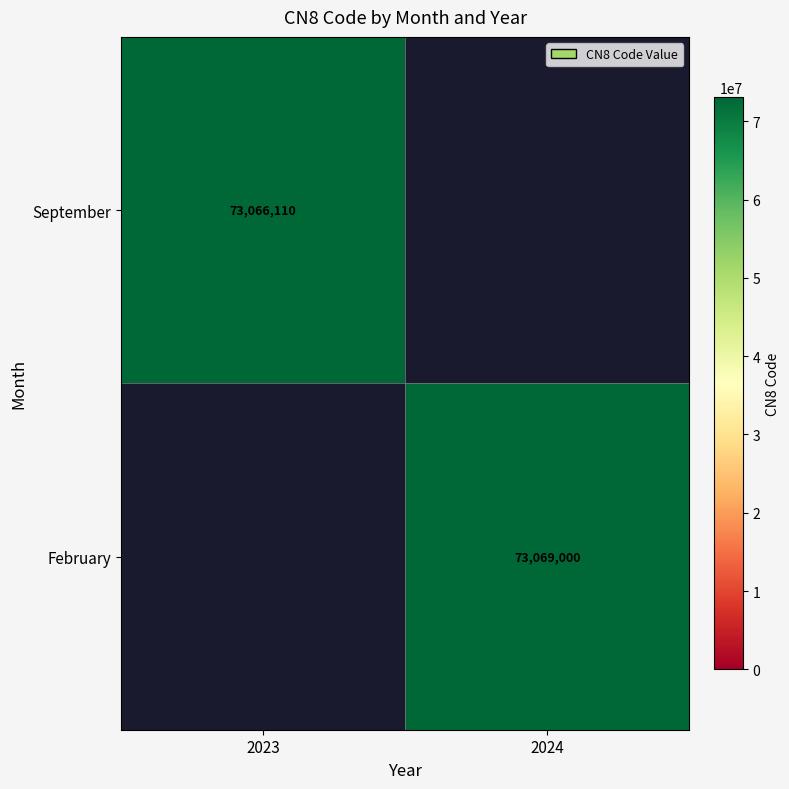

How many series are shown in this chart?

2